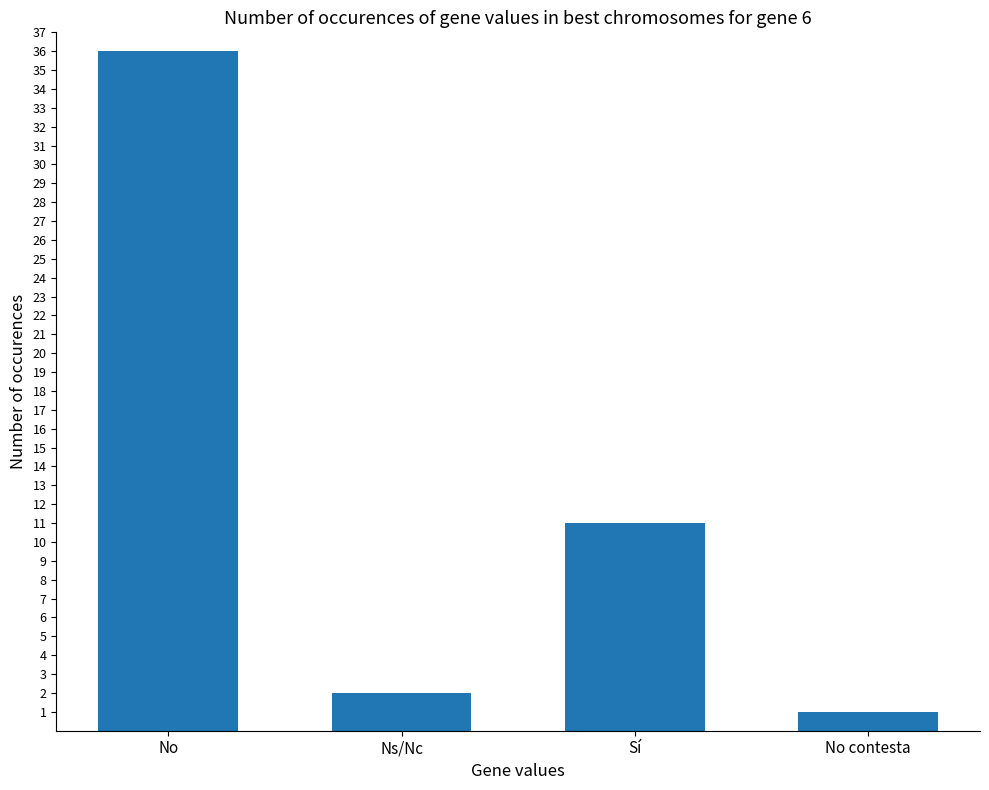

What is the sum of the values at No contesta and Ns/Nc?

3